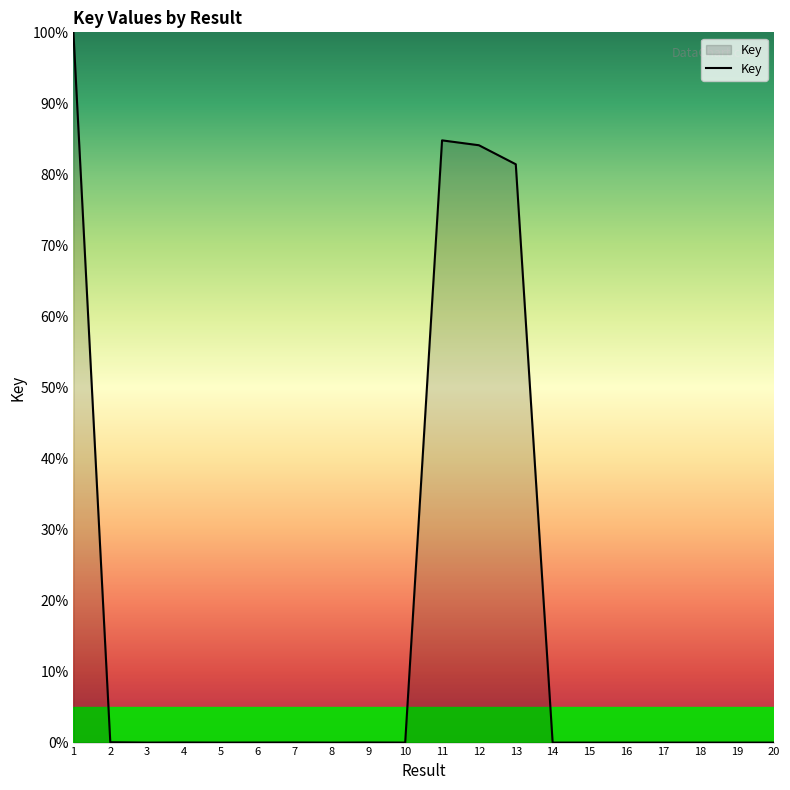

What is the difference between the maximum and minimum values?

100.0